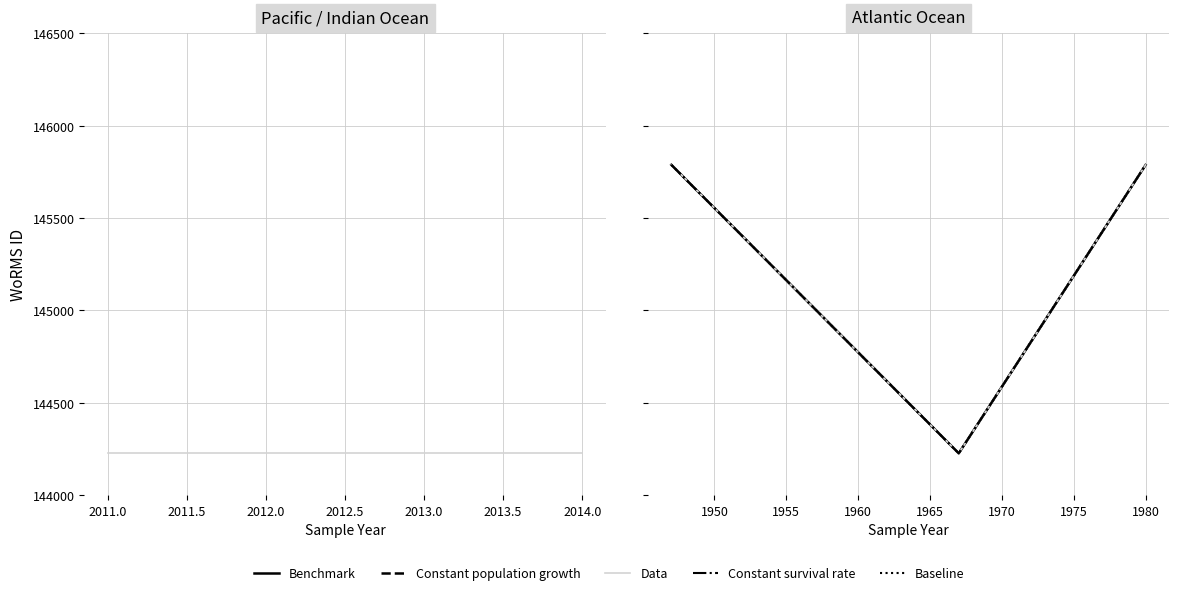

Rank the categories by value from highest to lowest.

1947-01-01, 1980-01-01, 2011-05-12, 2014-03-27, 2014-03-27, 2014-03-27, 2014-03-27, 2014-03-27, 1967-01-01